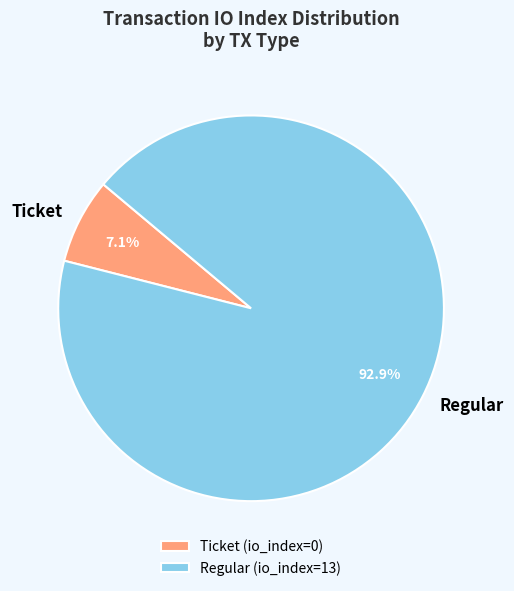

Which has a higher value, Ticket or Regular?

Regular